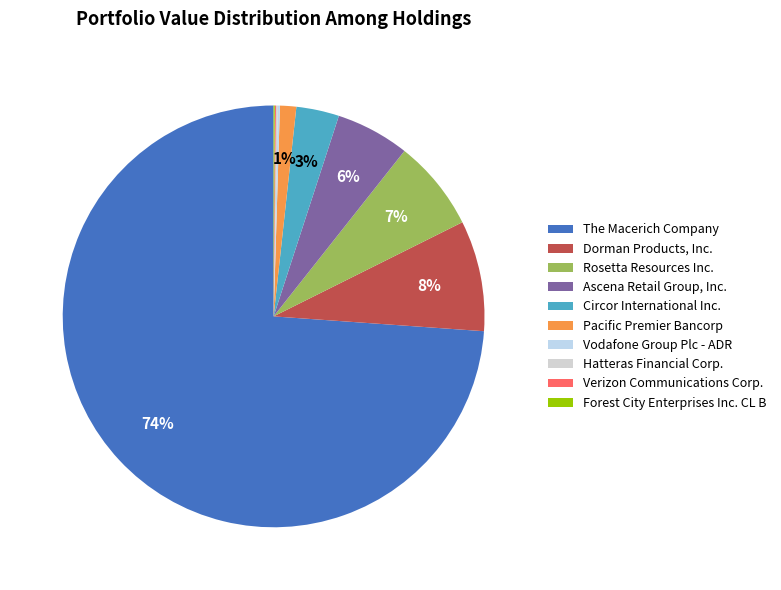

What is the majority slice?

The Macerich Company